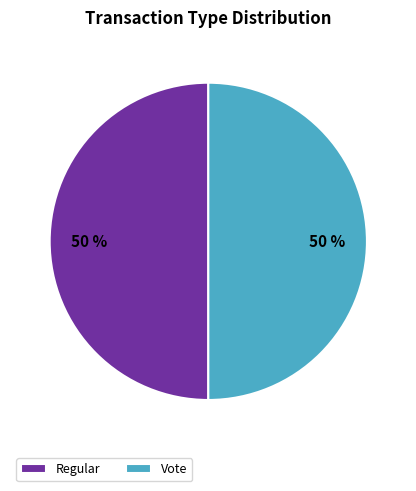

To the nearest percent, what percentage of the pie is Regular?

50%